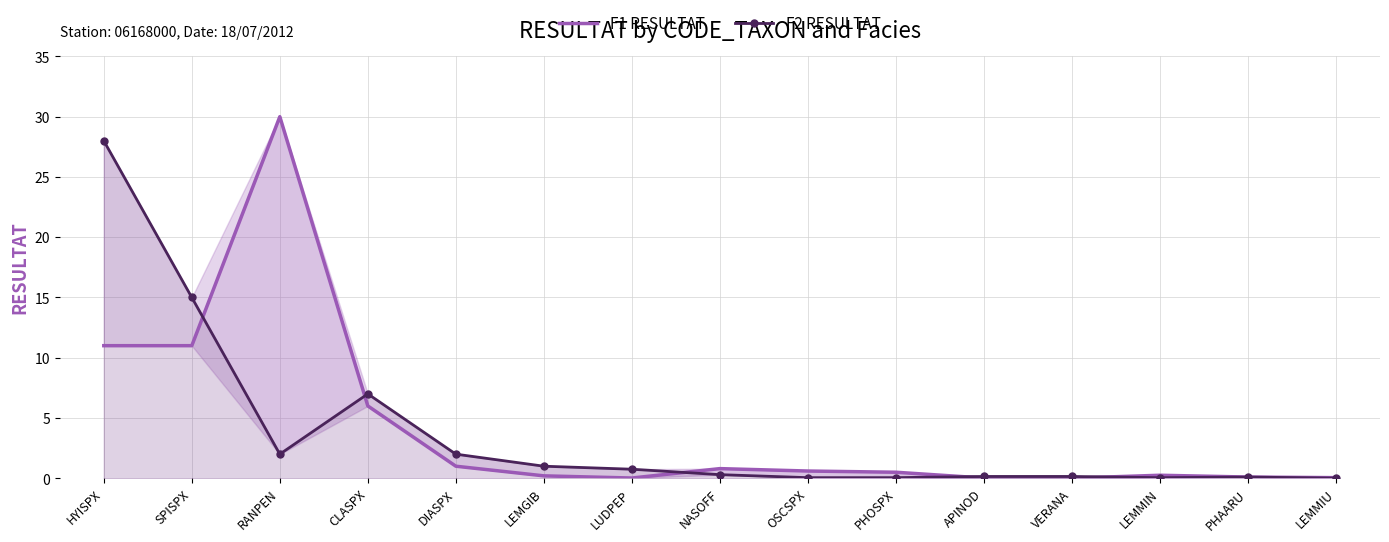

What is the sum of the F1 RESULTAT values at LEMMIU and PHOSPX?

0.6